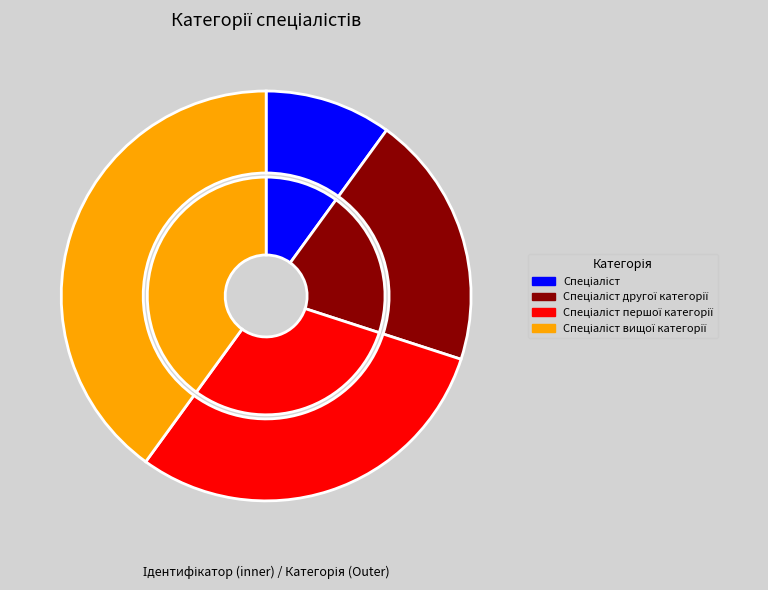

To the nearest percent, what percentage of the pie is Спеціаліст другої категорії?

20%